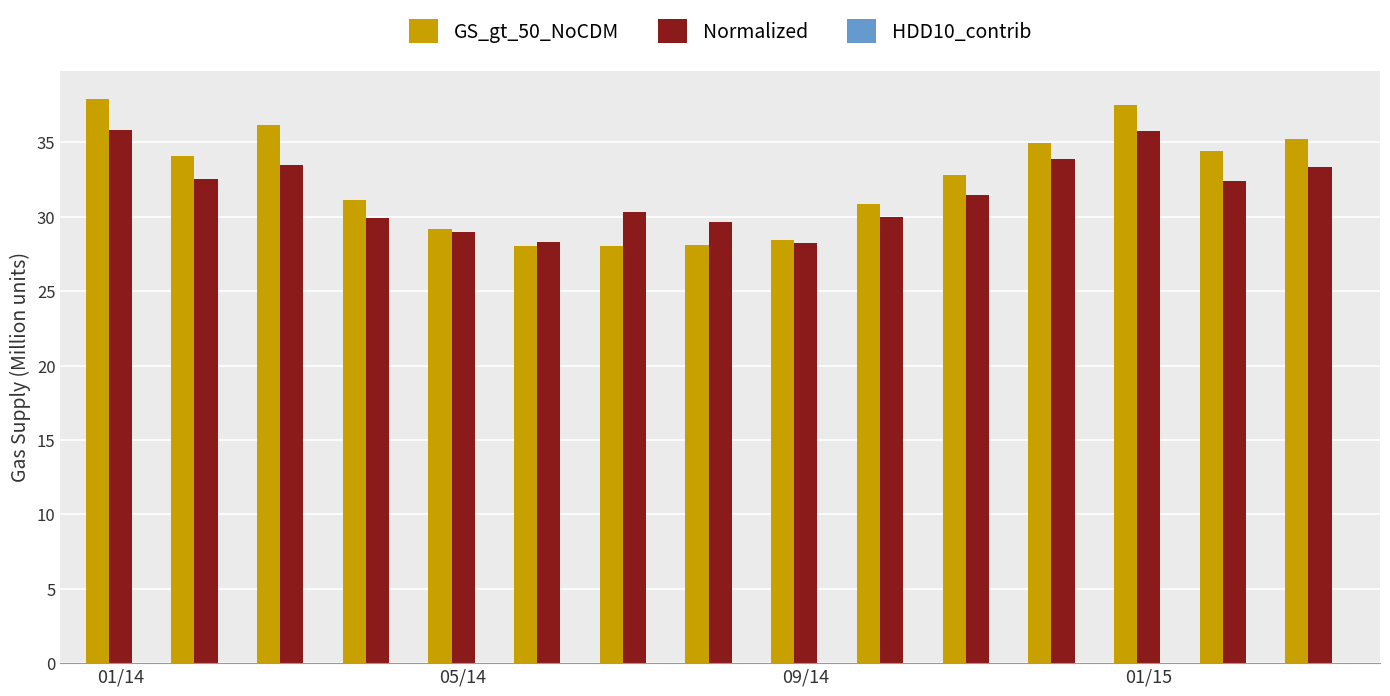

What is the maximum value for GS_gt_50_NoCDM?

37.9